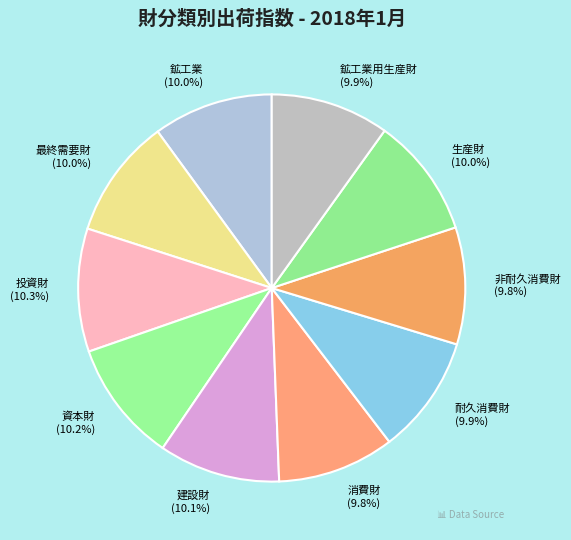

Approximately how many times larger is the value at 生産財 compared to 最終需要財?

1.0